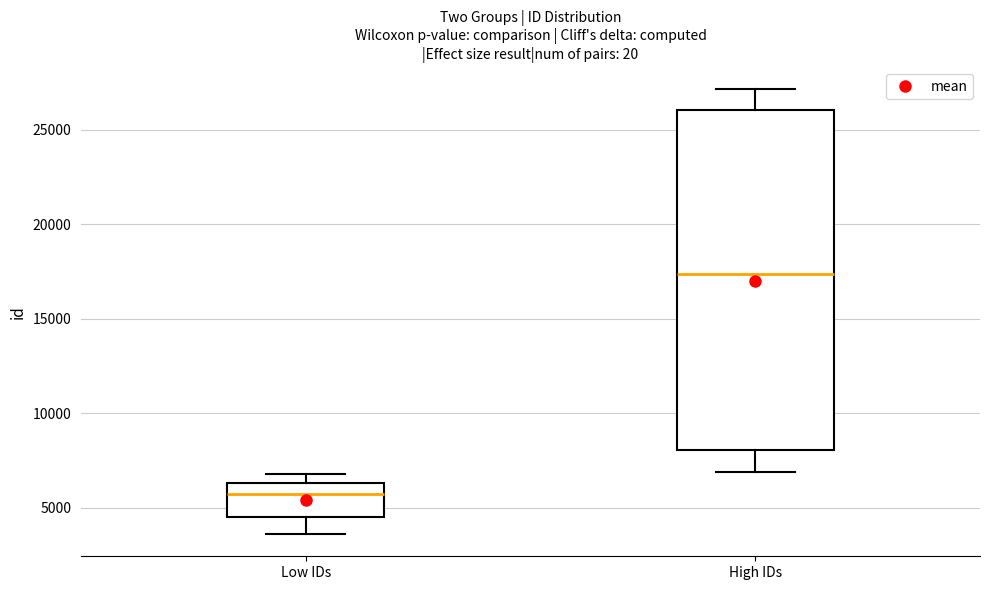

Where is the upper edge of the box for High IDs on the y-axis? The values are not printed on the chart, so give them approximately, as read against the axis.

26000